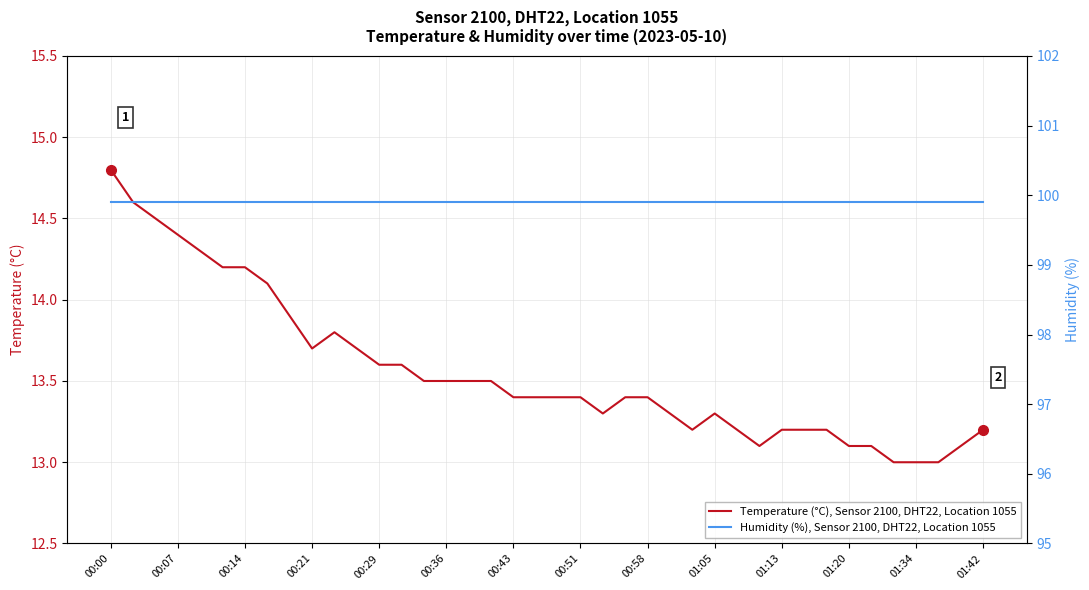

How many lines are shown in the chart?

2